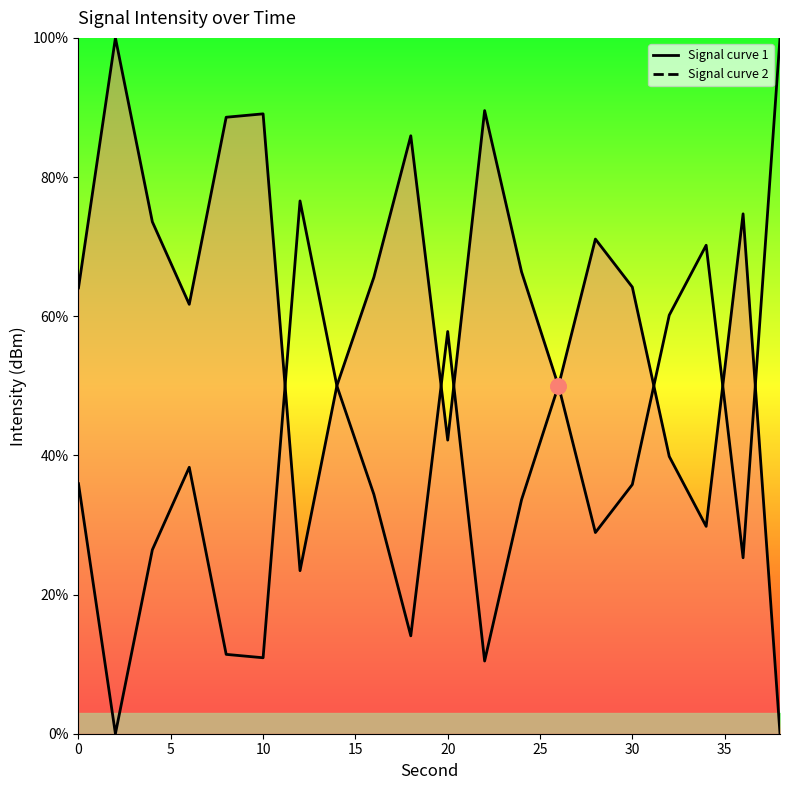

At how many categories does at least one series exceed 55?

18